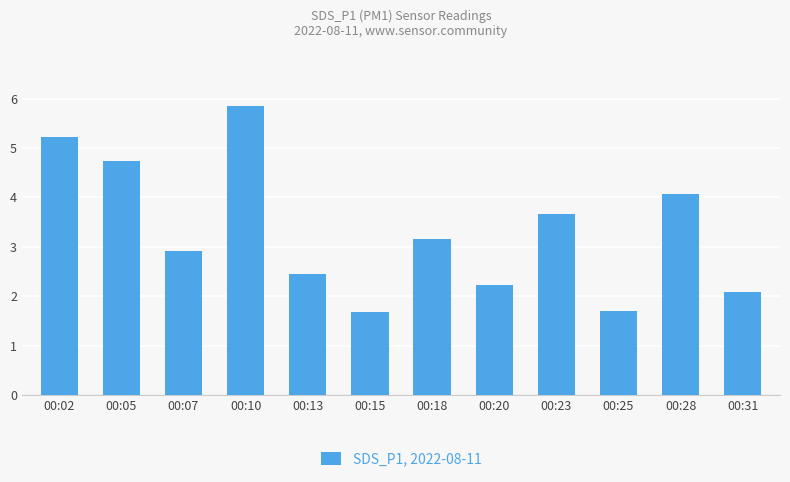

Which label corresponds to the largest value in the chart?

00:10